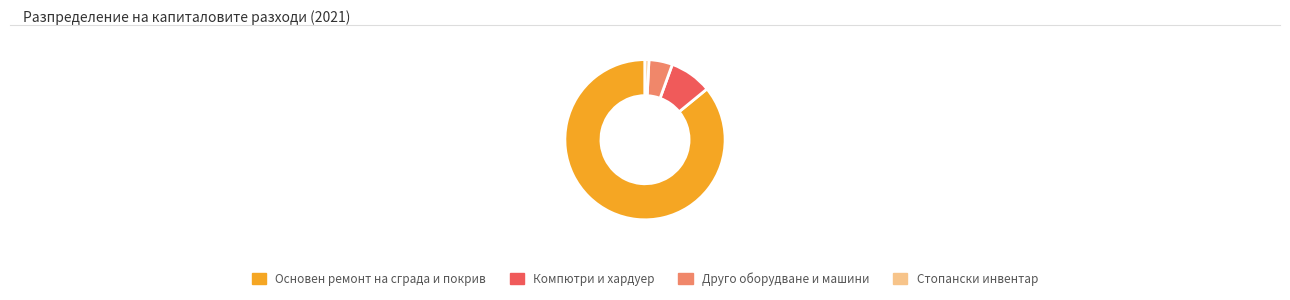

Do Основен ремонт на сграда и покрив and Друго оборудване и машини together represent more than half of the pie?

Yes